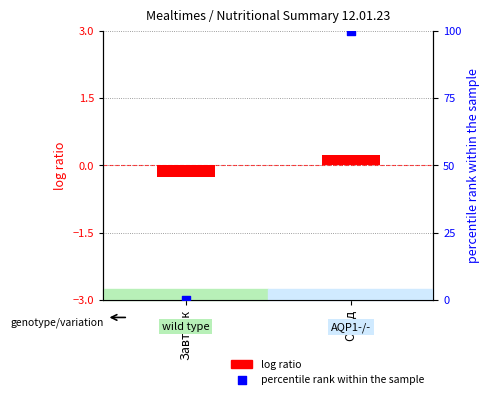

Which series reaches the minimum Y coordinate?

log ratio